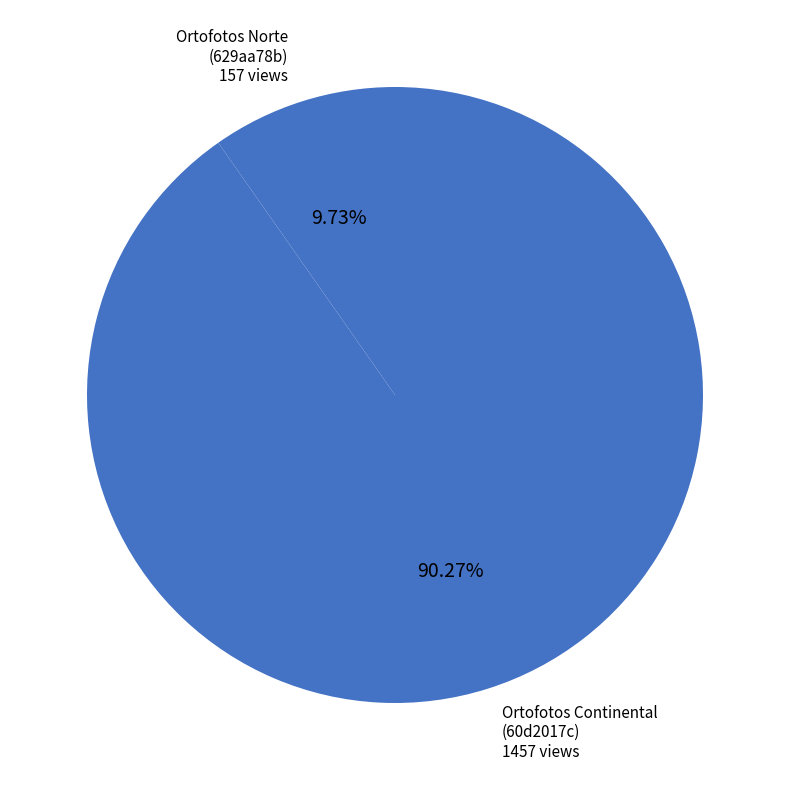

Between Ortofotos Continental (60d2017c) 1457 views and Ortofotos Norte (629aa78b) 157 views, which is larger?

Ortofotos Continental (60d2017c) 1457 views